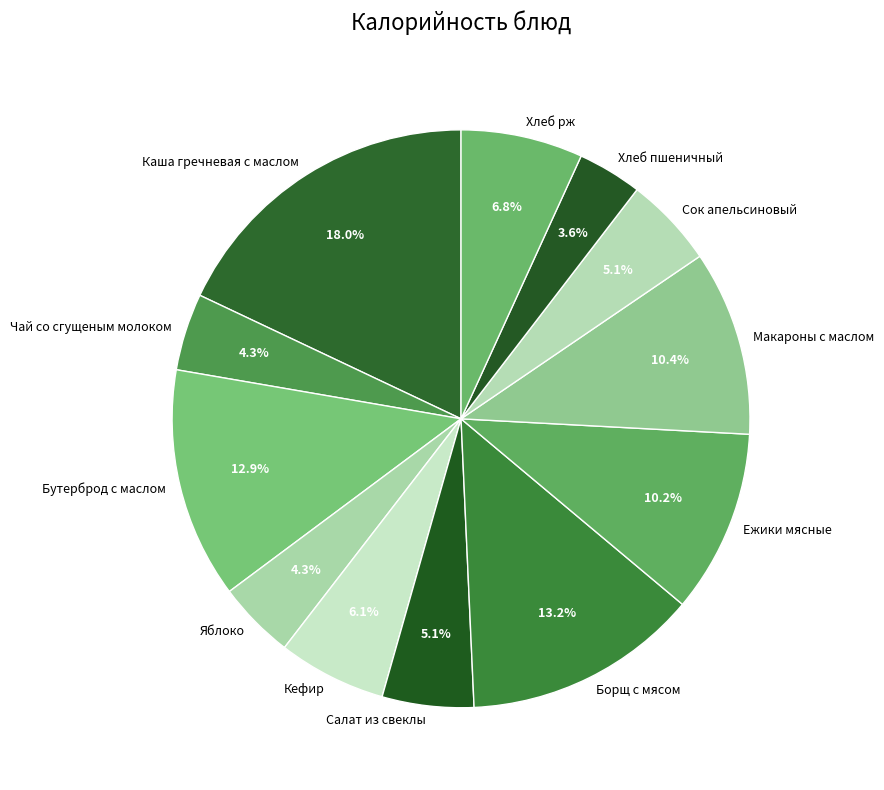

Does Кефир account for over 50% of the chart?

No